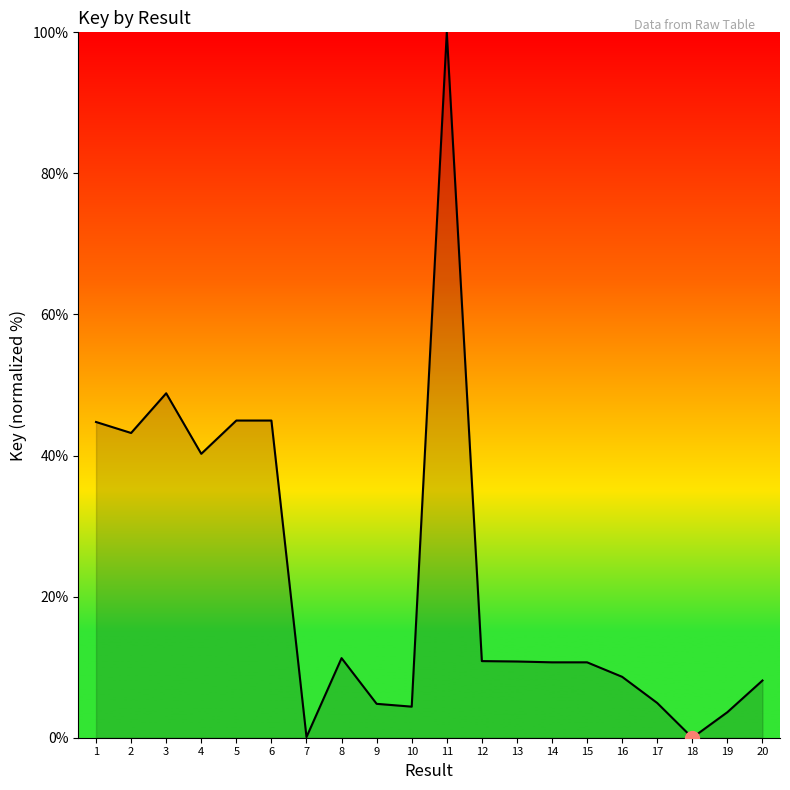

What is the change in value from 16 to 19?

-5.0